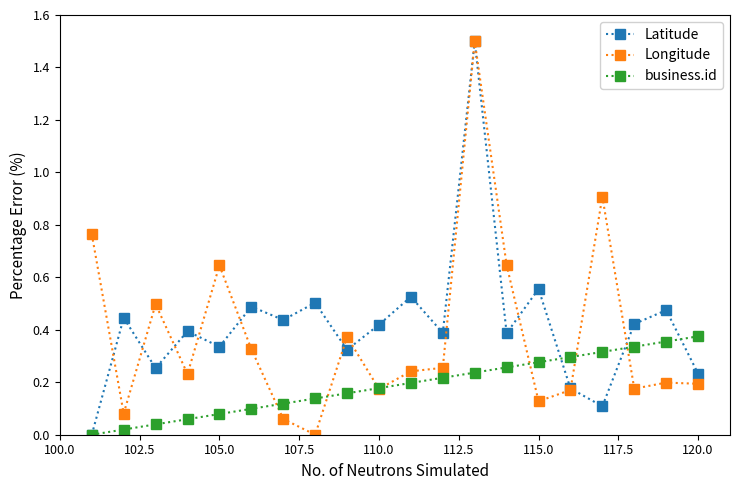

Count the number of data series in this chart.

3